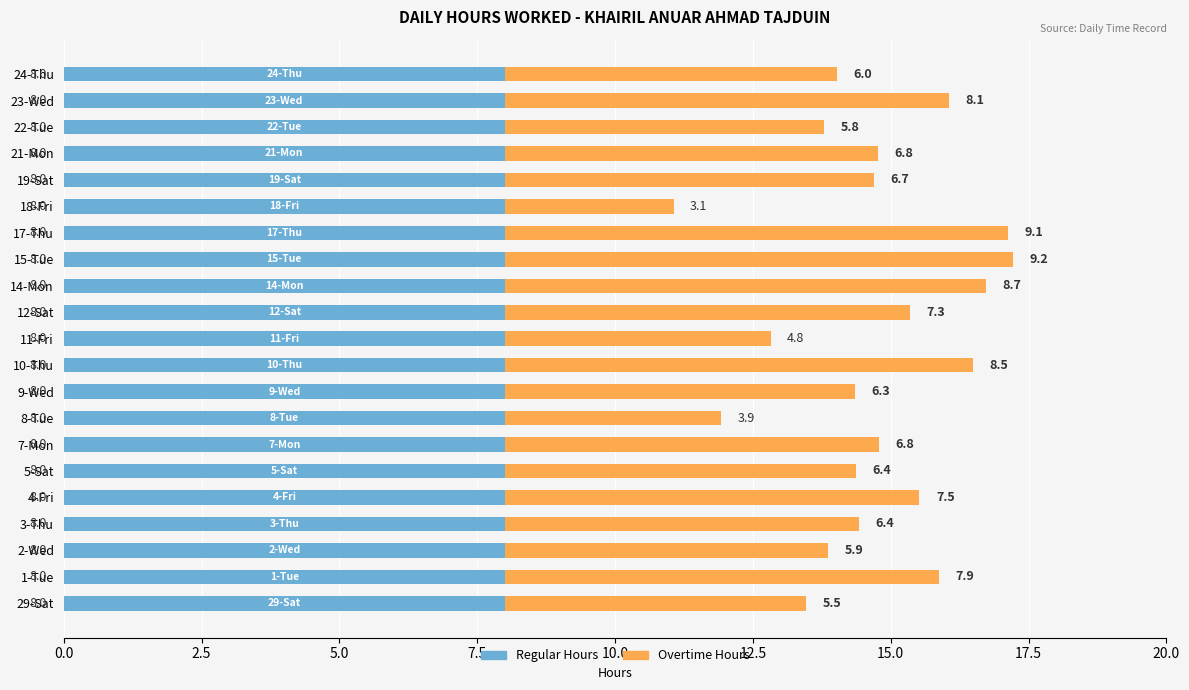

What value does the Regular Hours series have at 18-Fri?

8.0